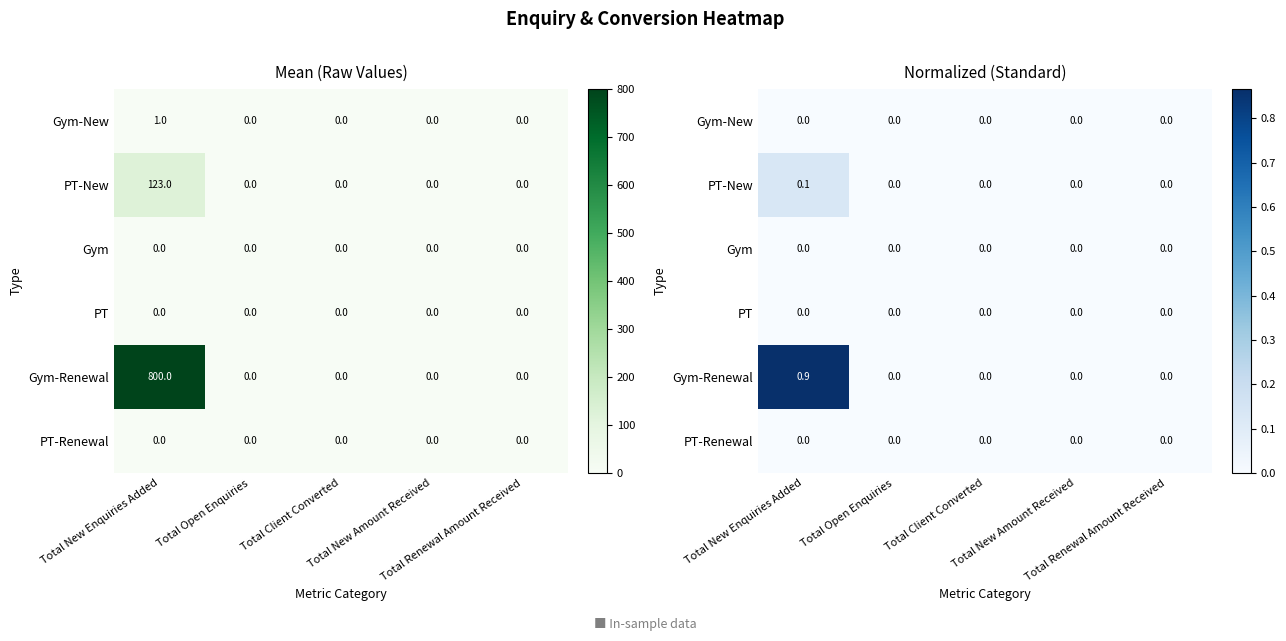

How many Gym-Renewal values are between 0 and 1?

5